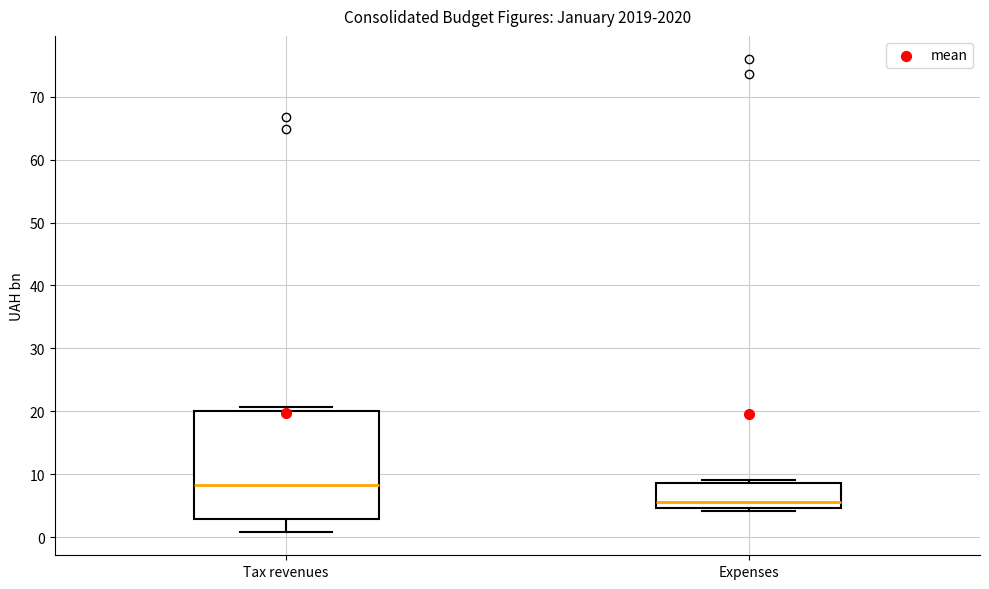

Reading left to right, read every box against the y-axis: the position of its median line, the range the box covers, and the ends of its whiskers. The values are not printed on the chart, so give them approximately, as read against the axis.

Tax revenues: median 8, box 3 to 20, whiskers 1 to 21
Expenses: median 6, box 5 to 9, whiskers 4 to 9 (just above the box's upper edge)